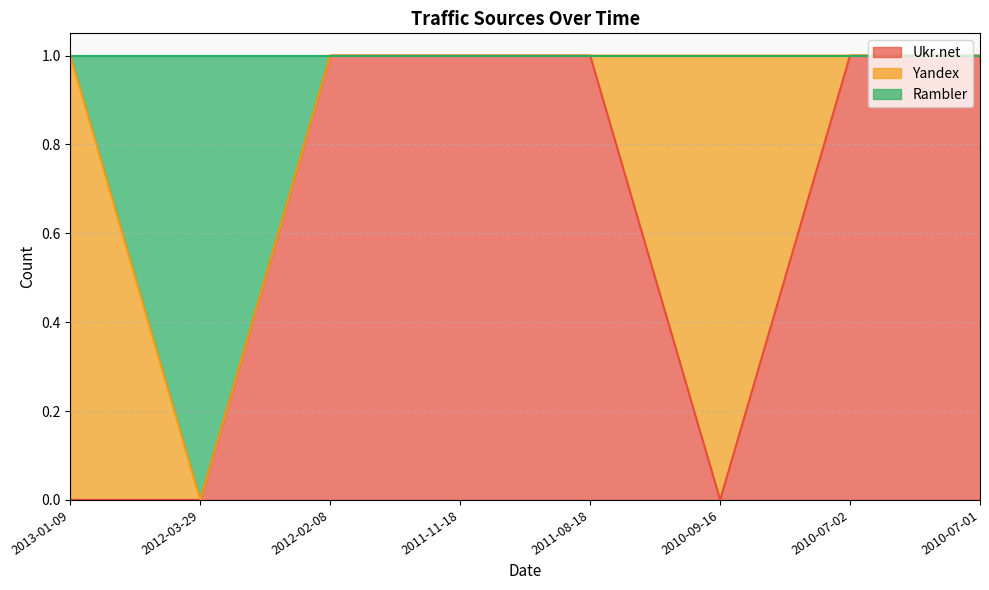

The value of Ukr.net at 2013-01-09 is 0. True or false?

True